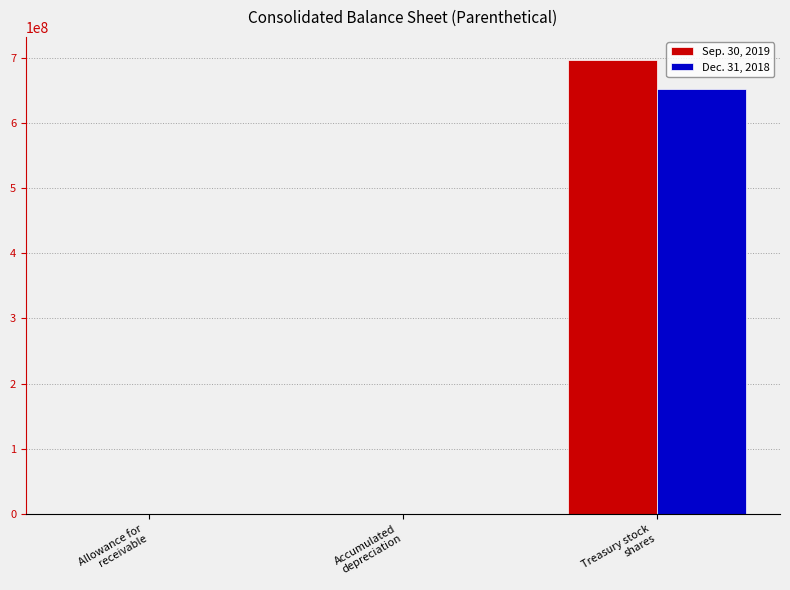

Are the bars grouped side by side (vs. stacked)?

Yes